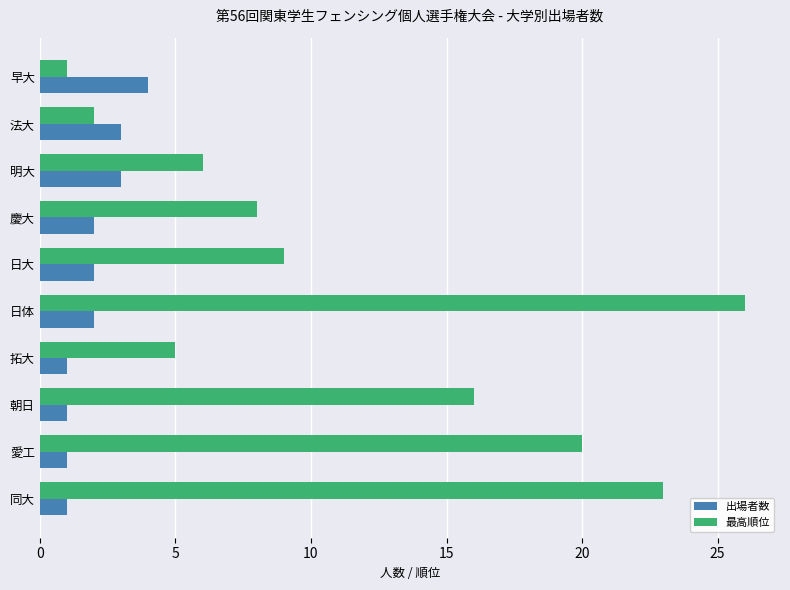

What is the difference between the maximum and minimum values in the 出場者数 series?

3